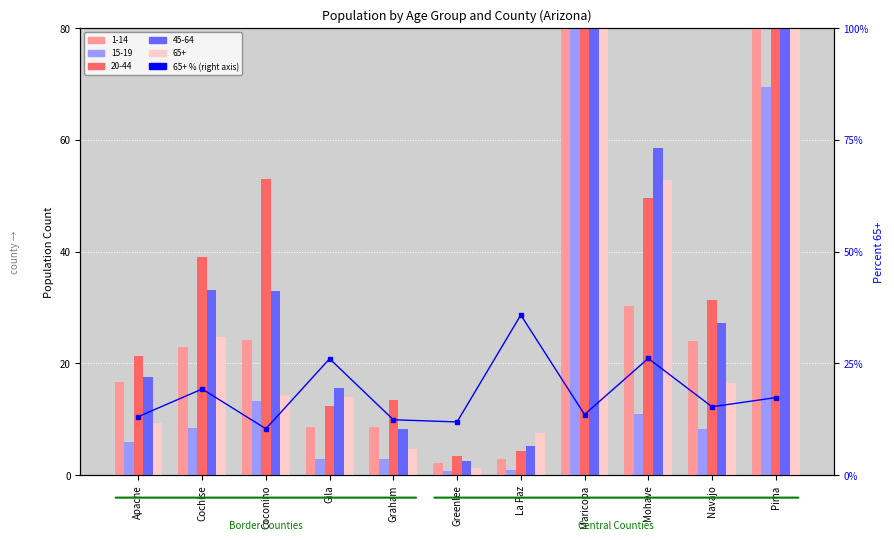

Reading right to left, what are all the values shown in this chart?

Pima=17.4	Navajo=15.3	Mohave=26.1	Maricopa=13.6	La Paz=35.8	Greenlee=11.9	Graham=12.4	Gila=26.1	Coconino=10.4	Cochise=19.3	Apache=13.1